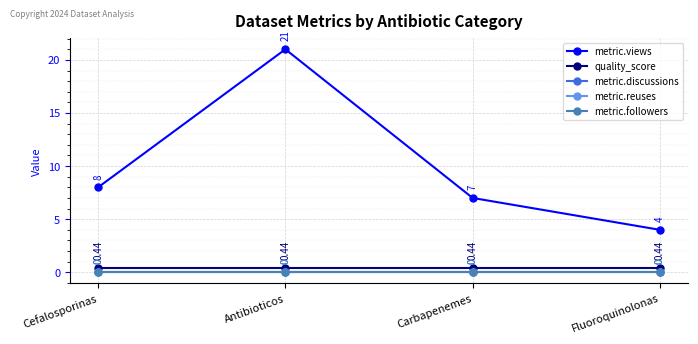

What is the label of the 2nd point from the left?

Antibioticos